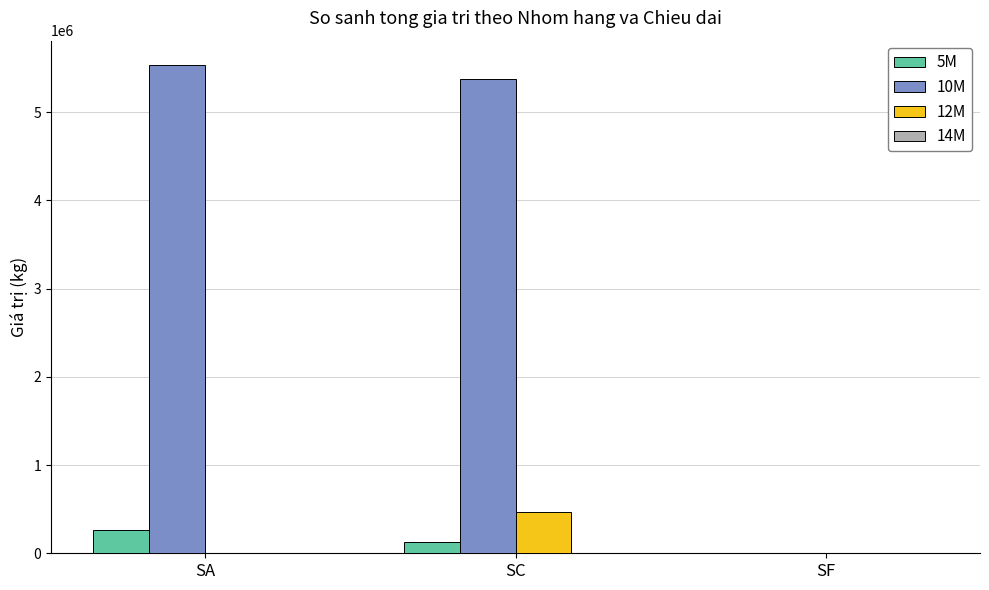

The value of 12M at SA is -241750. True or false?

False